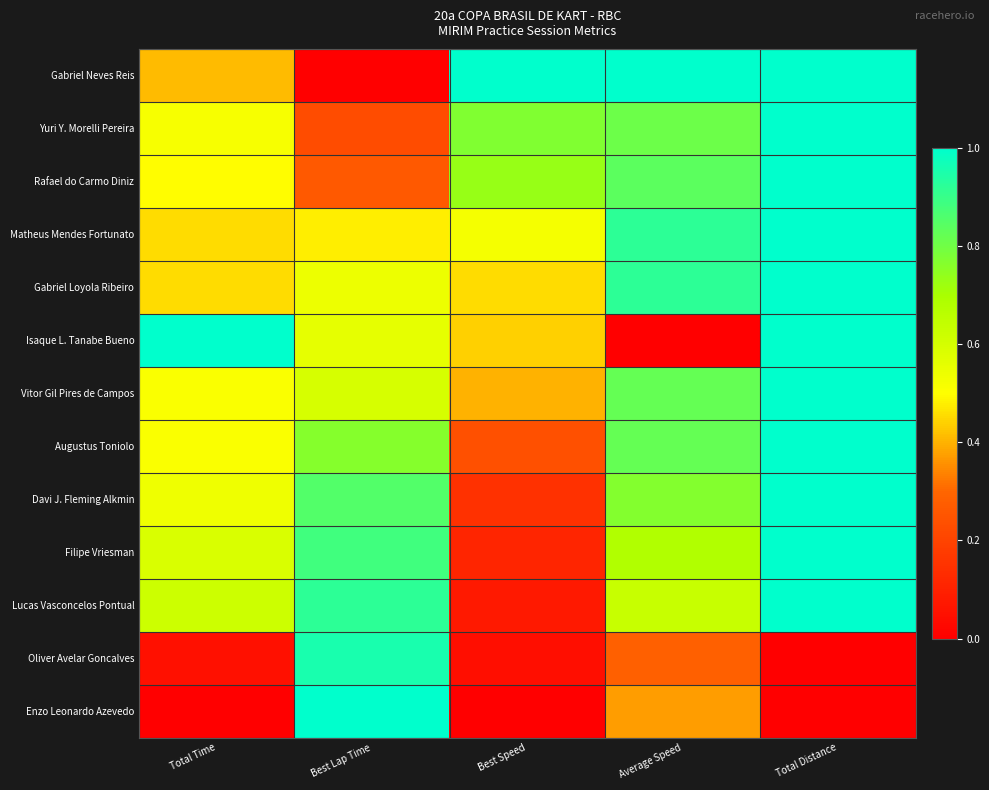

Reading right to left, what are all the values shown in this chart?

Gabriel Neves Reis: Total Distance=1.0	Average Speed=1.0	Best Speed=1.0	Best Lap Time=0.0	Total Time=0.4
Yuri Y. Morelli Pereira: Total Distance=1.0	Average Speed=0.8	Best Speed=0.8	Best Lap Time=0.2	Total Time=0.5
Rafael do Carmo Diniz: Total Distance=1.0	Average Speed=0.8	Best Speed=0.7	Best Lap Time=0.3	Total Time=0.5
Matheus Mendes Fortunato: Total Distance=1.0	Average Speed=0.9	Best Speed=0.5	Best Lap Time=0.5	Total Time=0.5
Gabriel Loyola Ribeiro: Total Distance=1.0	Average Speed=0.9	Best Speed=0.5	Best Lap Time=0.5	Total Time=0.5
Isaque L. Tanabe Bueno: Total Distance=1.0	Average Speed=0.0	Best Speed=0.4	Best Lap Time=0.6	Total Time=1.0
Vitor Gil Pires de Campos: Total Distance=1.0	Average Speed=0.8	Best Speed=0.4	Best Lap Time=0.6	Total Time=0.5
Augustus Toniolo: Total Distance=1.0	Average Speed=0.8	Best Speed=0.2	Best Lap Time=0.8	Total Time=0.5
Davi J. Fleming Alkmin: Total Distance=1.0	Average Speed=0.8	Best Speed=0.1	Best Lap Time=0.9	Total Time=0.5
Filipe Vriesman: Total Distance=1.0	Average Speed=0.7	Best Speed=0.1	Best Lap Time=0.9	Total Time=0.6
Lucas Vasconcelos Pontual: Total Distance=1.0	Average Speed=0.6	Best Speed=0.1	Best Lap Time=0.9	Total Time=0.6
Oliver Avelar Goncalves: Total Distance=0.0	Average Speed=0.3	Best Speed=0.0	Best Lap Time=1.0	Total Time=0.0
Enzo Leonardo Azevedo: Total Distance=0.0	Average Speed=0.4	Best Speed=0.0	Best Lap Time=1.0	Total Time=0.0